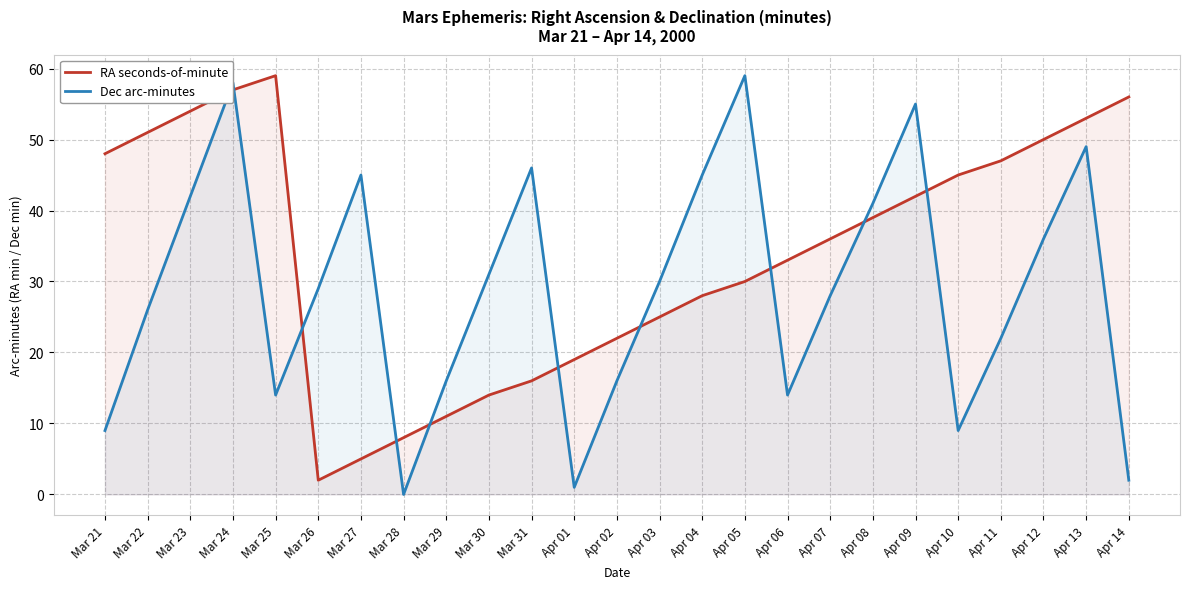

Rank the categories by RA seconds-of-minute value from lowest to highest.

Mar 26, Mar 27, Mar 28, Mar 29, Mar 30, Mar 31, Apr 01, Apr 02, Apr 03, Apr 04, Apr 05, Apr 06, Apr 07, Apr 08, Apr 09, Apr 10, Apr 11, Mar 21, Apr 12, Mar 22, Apr 13, Mar 23, Apr 14, Mar 24, Mar 25